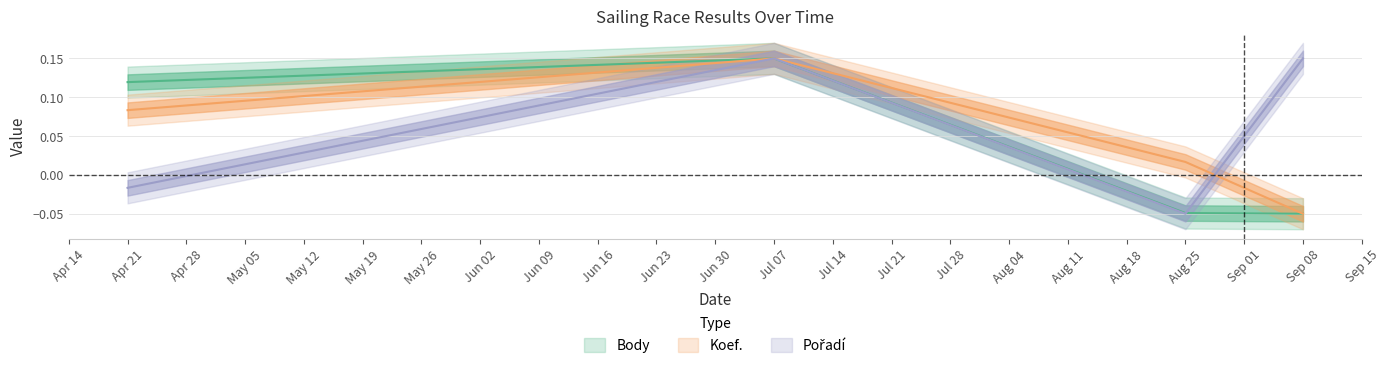

What is the difference between the Body values at Aug 25 and Apr 21?

0.2